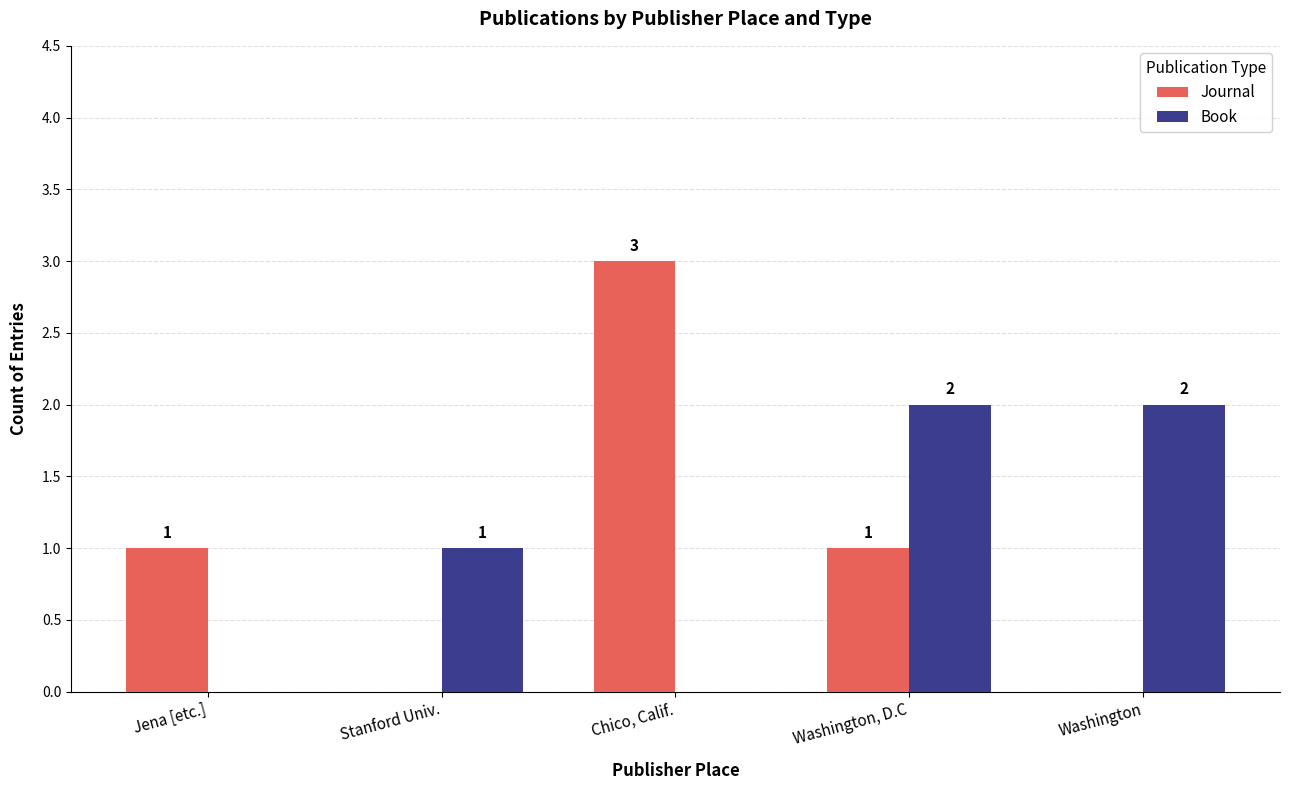

What is the total value across all series at Chico, Calif.?

3